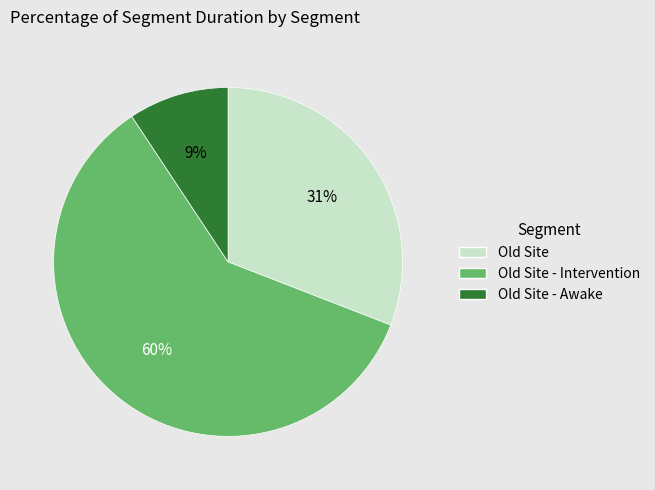

The Old Site - Awake slice represents 9% of the pie. True or false?

True